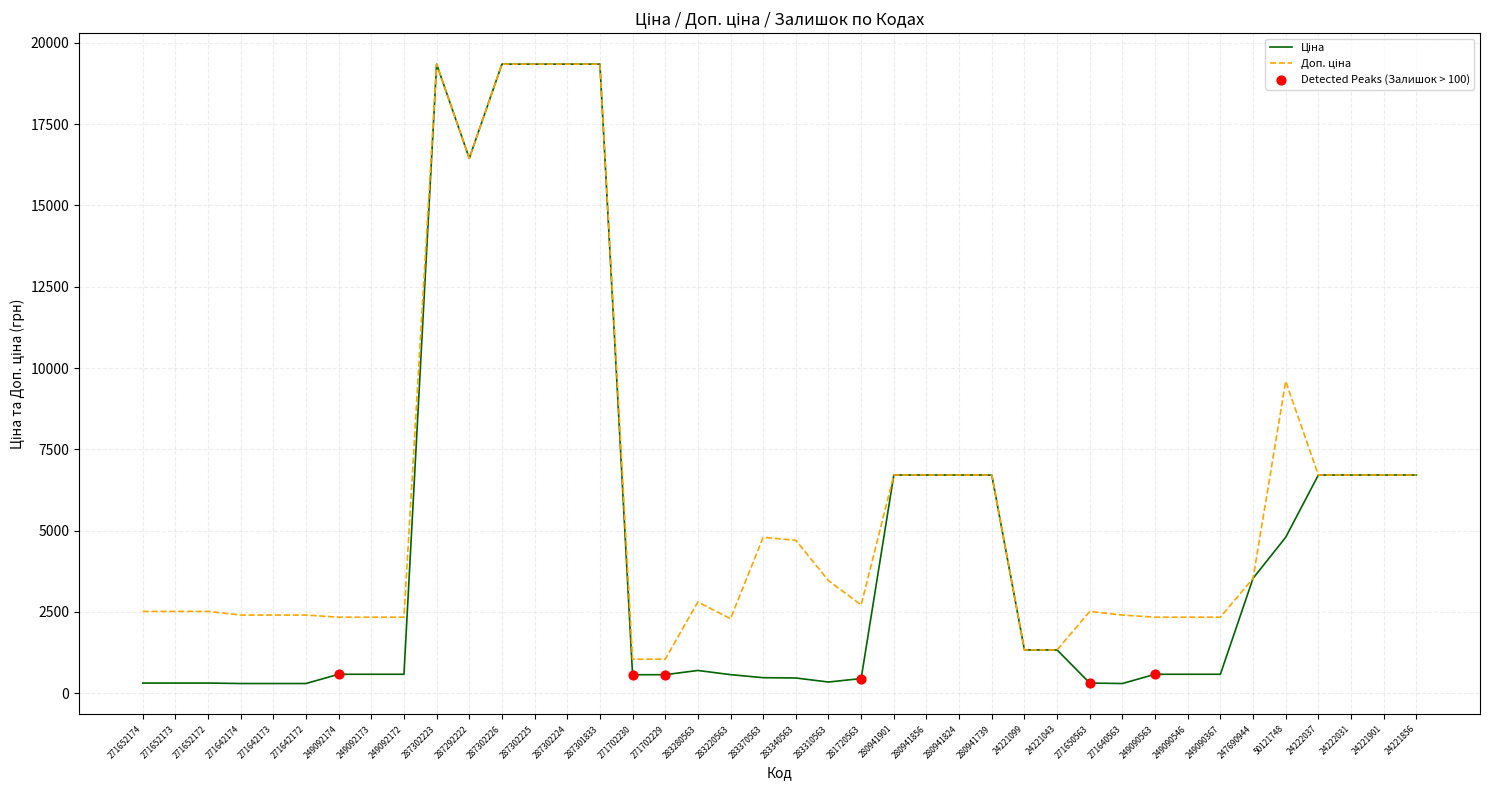

At how many categories does at least one series exceed 5853?

15